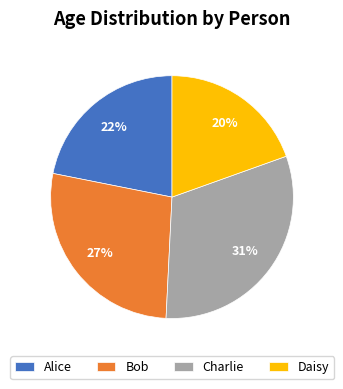

To the nearest percent, what is the combined percentage of Daisy and Charlie?

51%